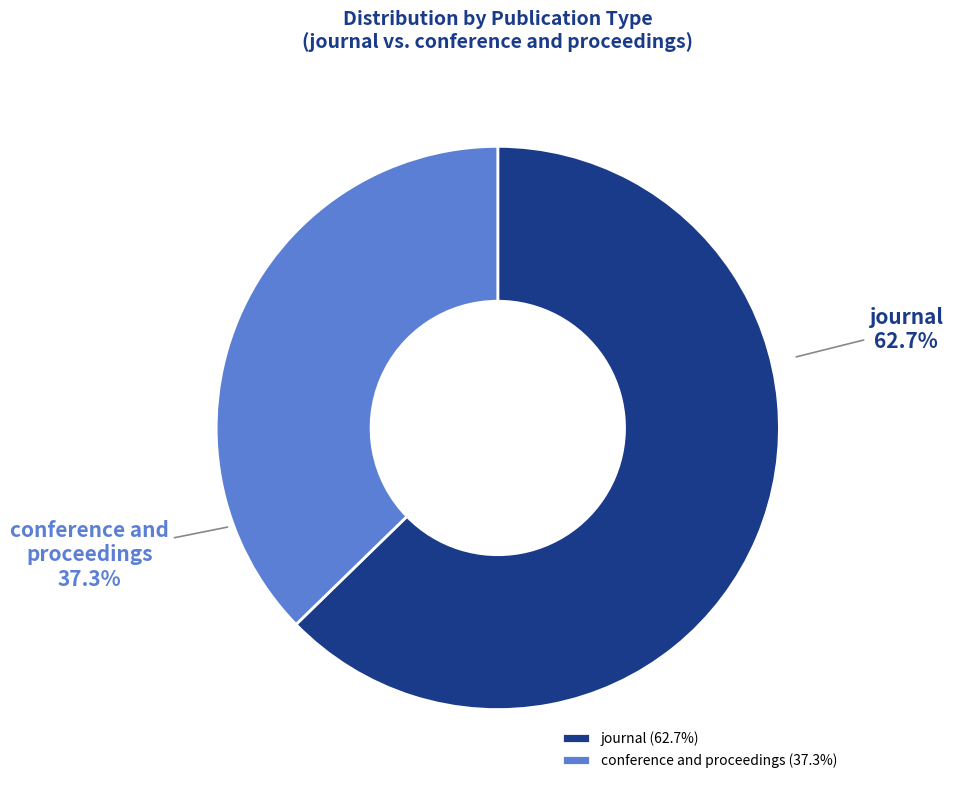

Which category has the smallest portion of the pie?

conference and proceedings